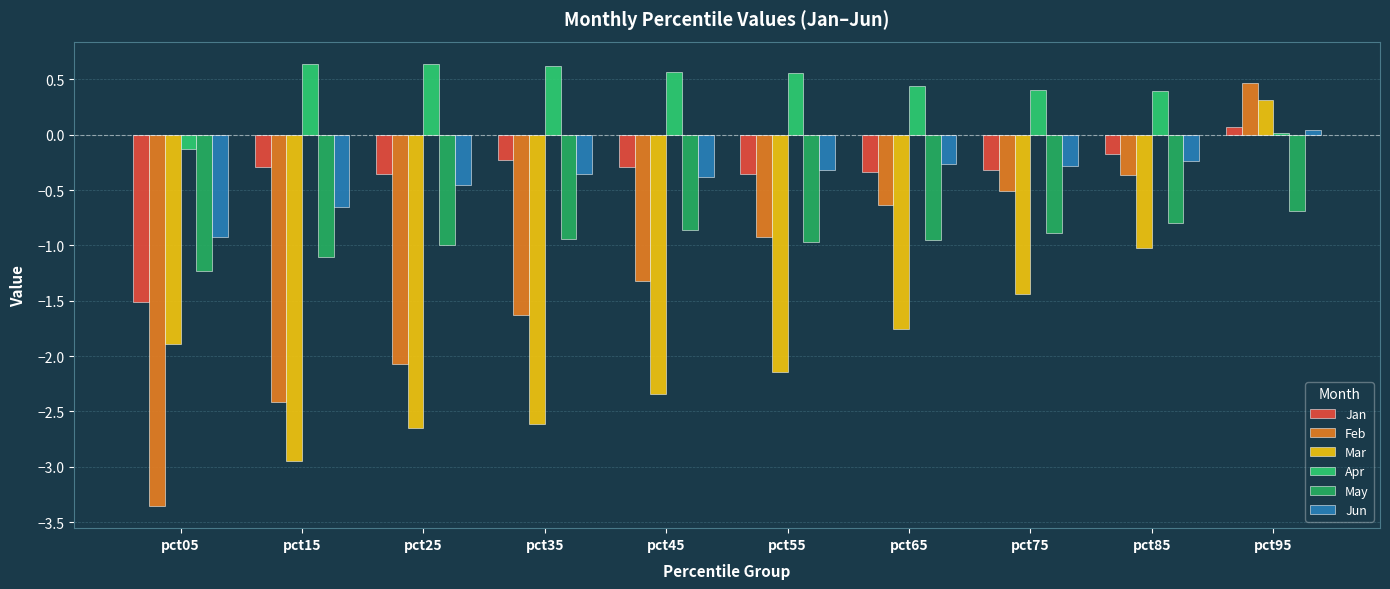

Which category has the lowest value across all series?

pct05